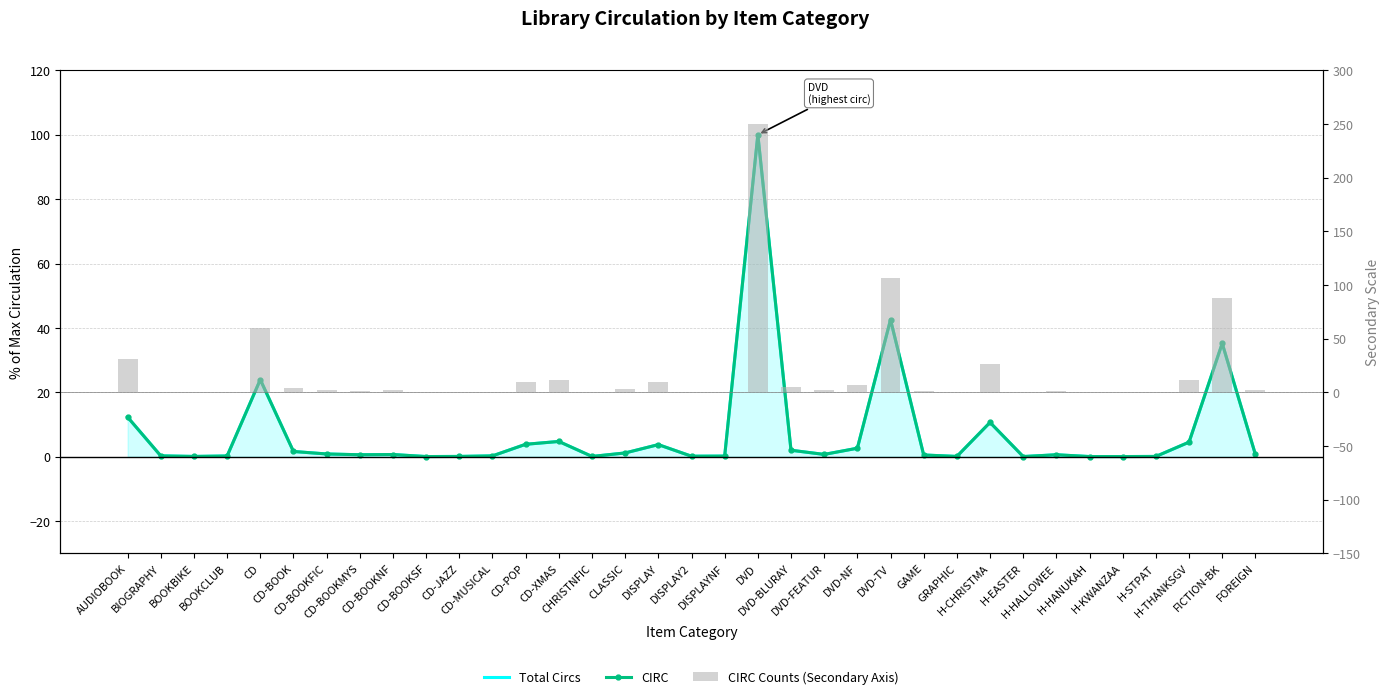

What is the average value of the CIRC Counts (Secondary Axis) series?

18.2